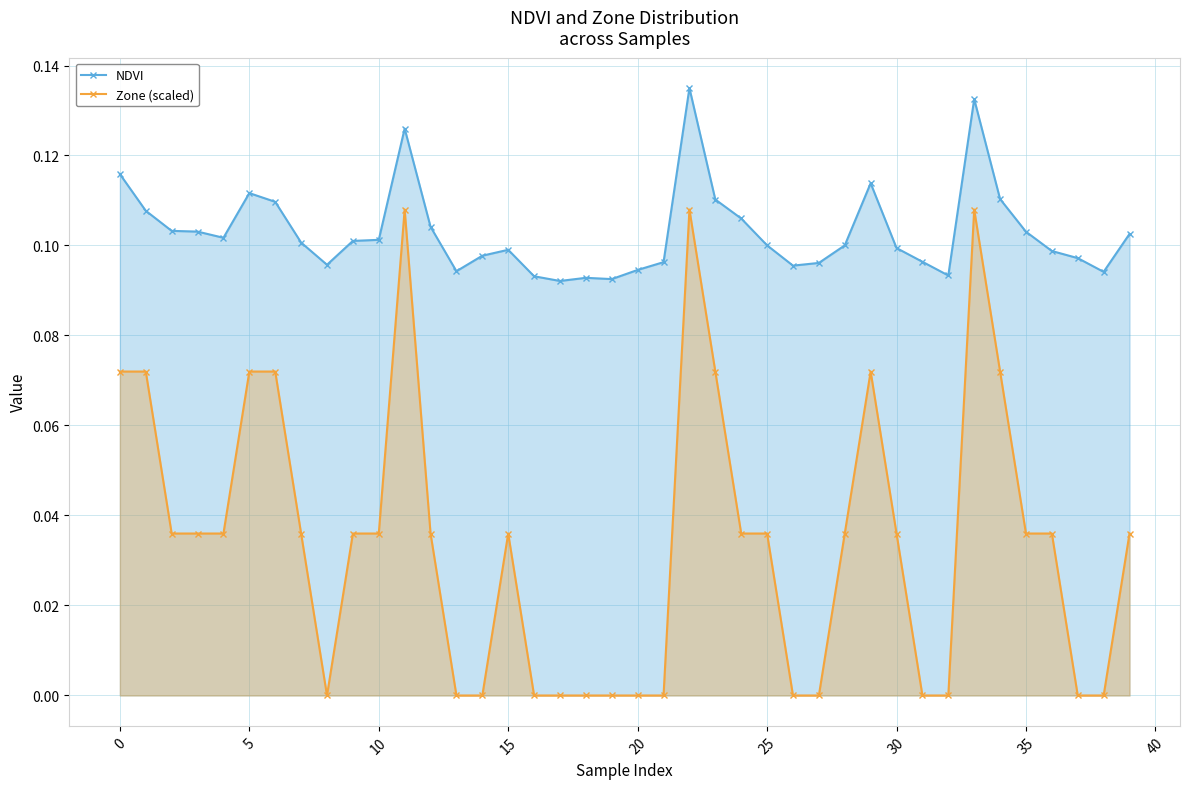

At which label is NDVI closest to 0?

17